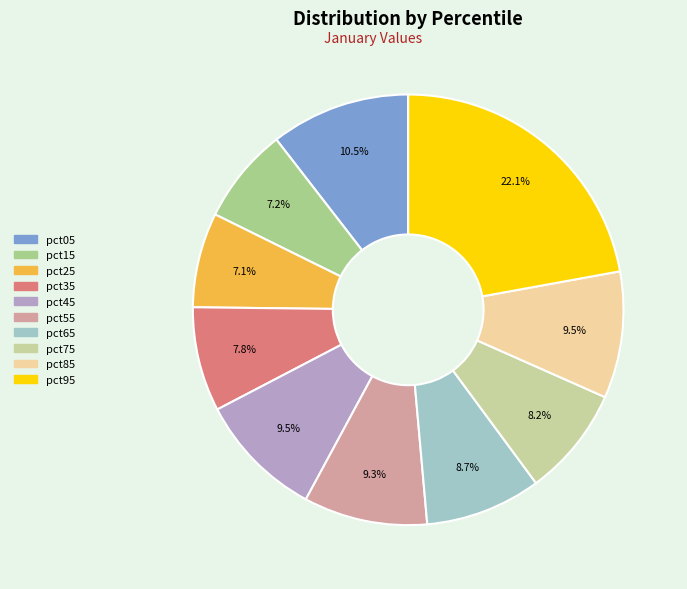

What is the largest slice in the pie chart?

pct95